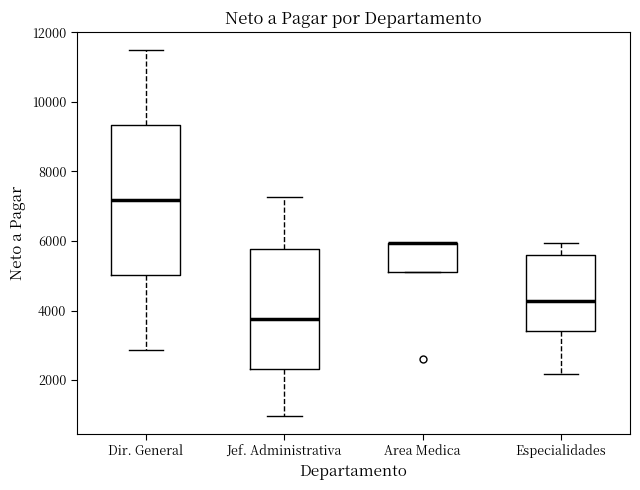

Reading left to right, read every box against the y-axis: the position of its median line, the range the box covers, and the ends of its whiskers. The values are not printed on the chart, so give them approximately, as read against the axis.

Dir. General: median 7200, box 5000 to 9400, whiskers 2800 to 11400
Jef. Administrativa: median 3800, box 2400 to 5800, whiskers 1000 to 7200
Area Medica: median 6000 (drawn on the box's upper edge), box 5200 to 6000, whiskers 5200 to 6000
Especialidades: median 4200, box 3400 to 5600, whiskers 2200 to 6000